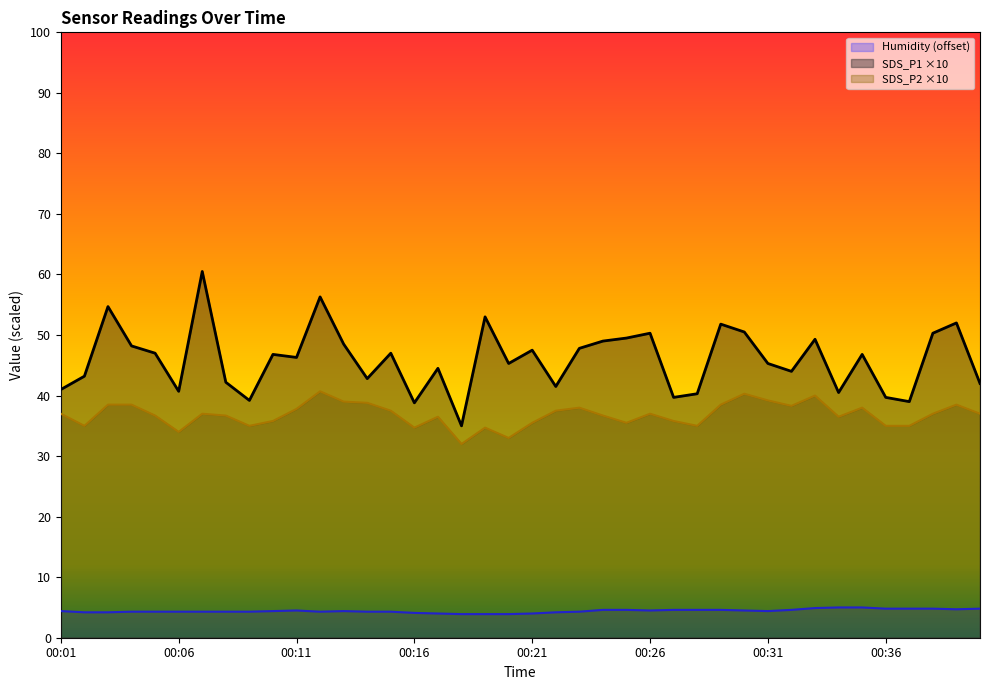

The SDS_P2 series shows 40.3 at 00:30. True or false?

True